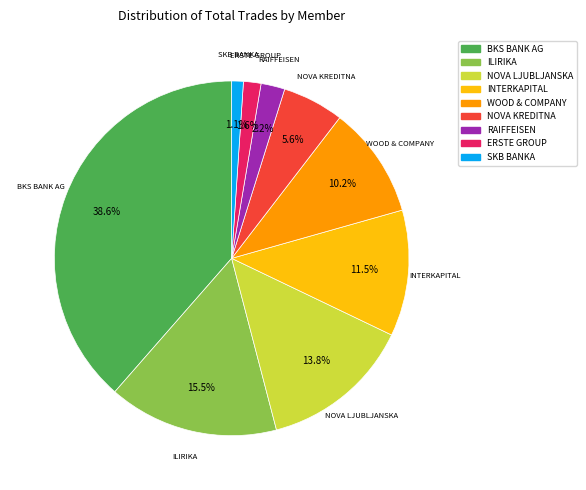

Does any single category account for the majority?

No